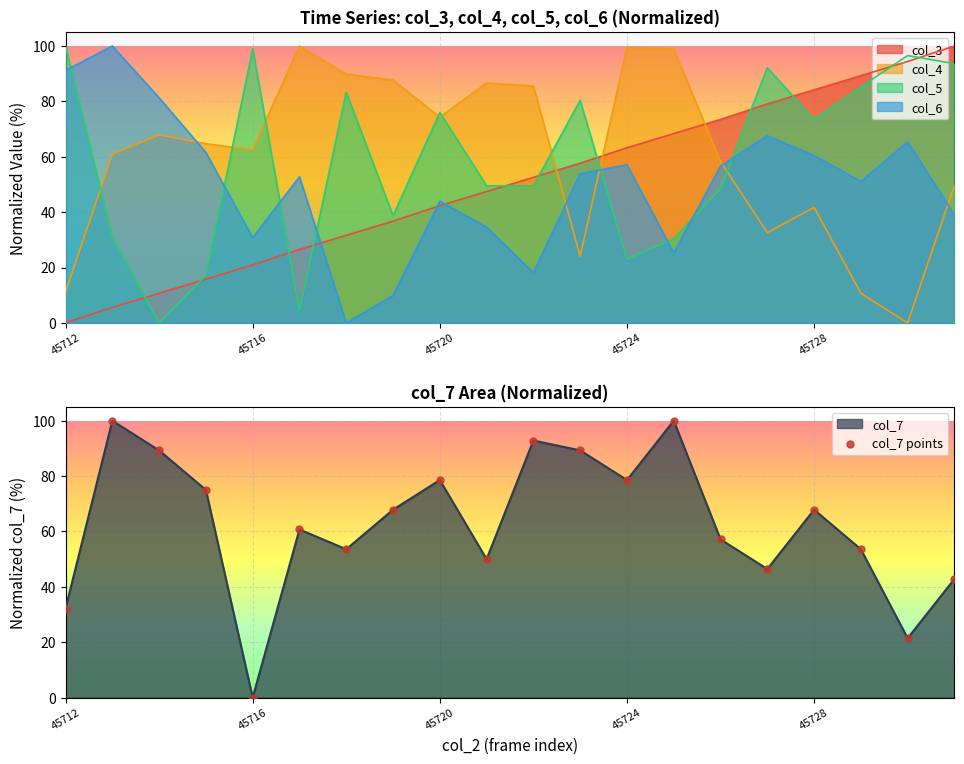

Which category has the lowest value in the col_7 series?

45716